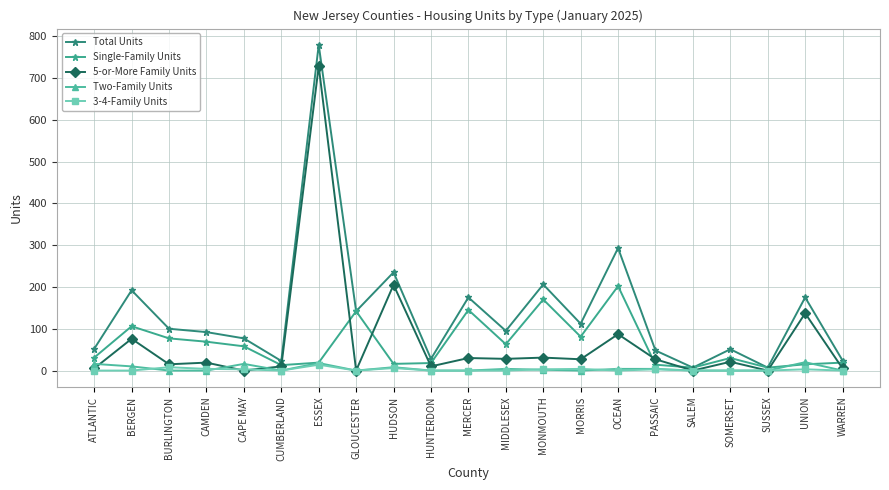

Does the chart display data point markers on the line(s)?

Yes